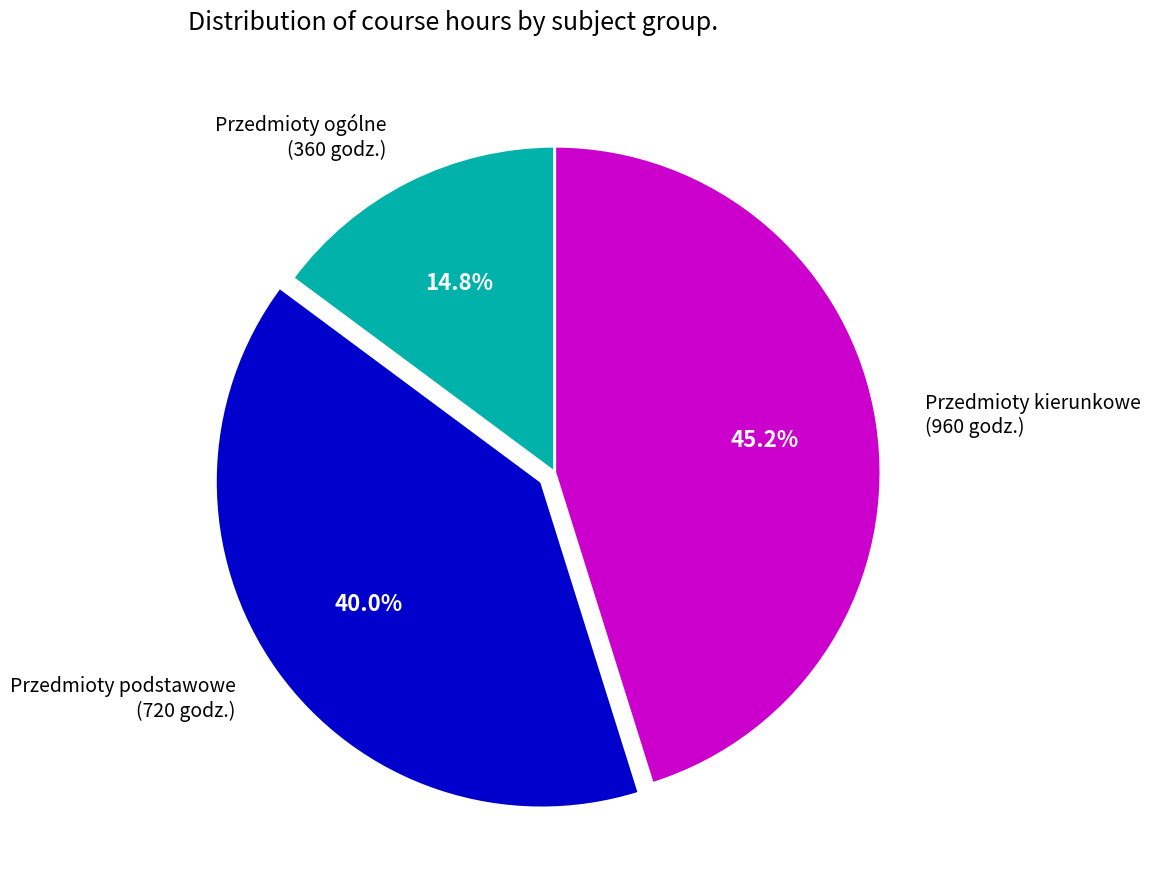

What portion of the pie excludes Przedmioty ogólne (360 godz.)?

85.2%